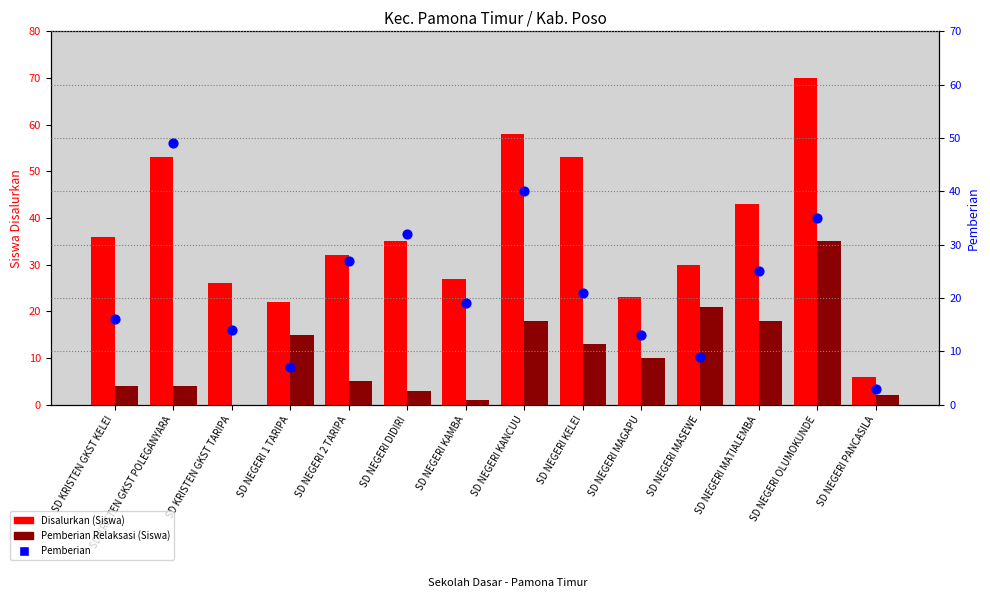

Which series contains the highest Y value?

Disalurkan (Siswa)